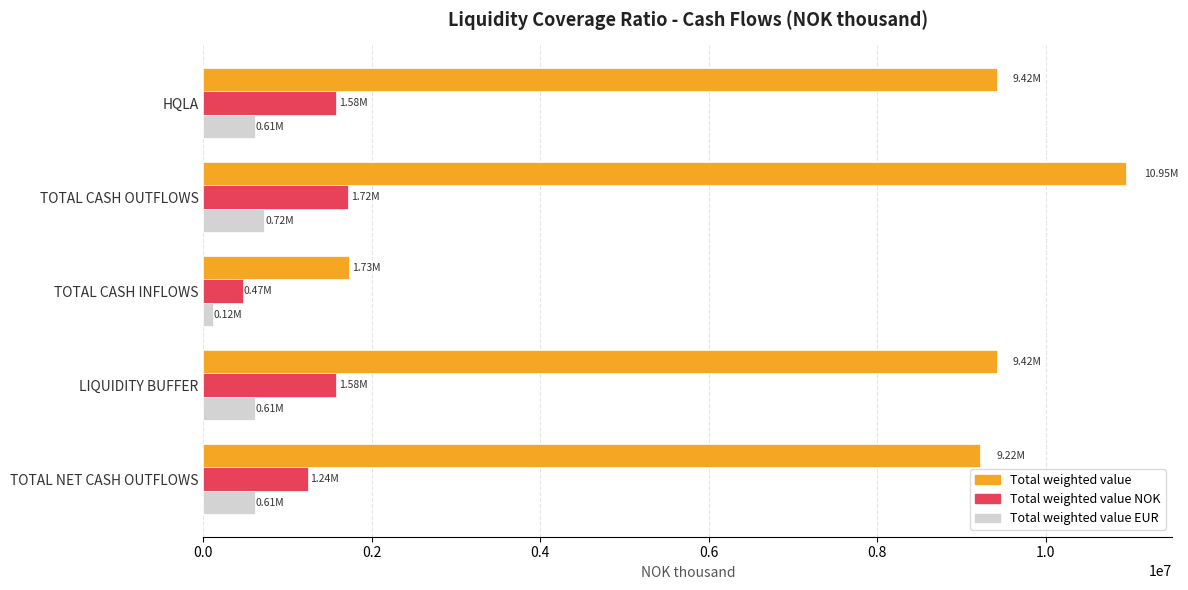

At which category is the sum across all series the highest?

TOTAL CASH OUTFLOWS